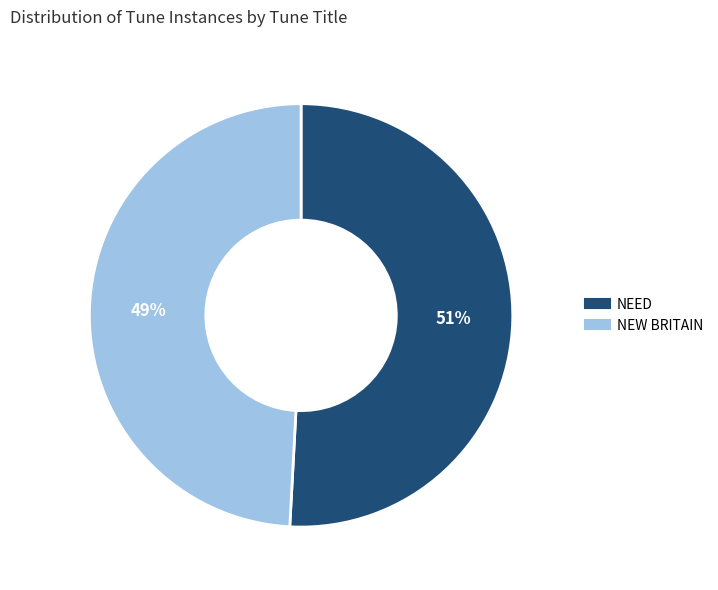

Is the sum of NEED and NEW BRITAIN greater than half?

Yes